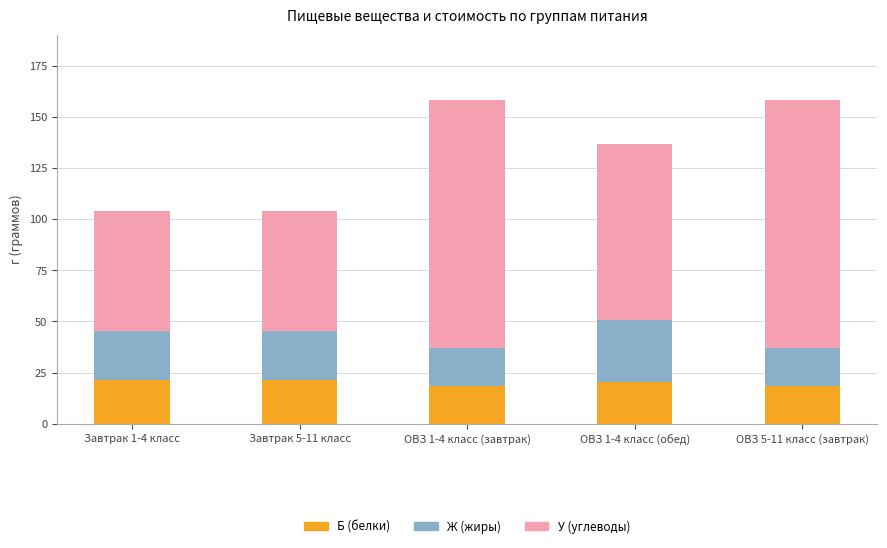

What is the sum of the Б (белки) values at Завтрак 1-4 класс and ОВЗ 1-4 класс (обед)?

41.9